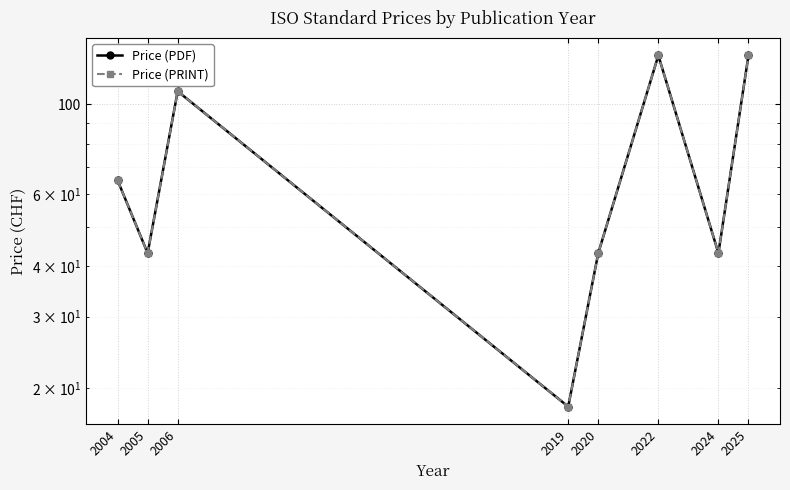

Does the chart display data point markers on the line(s)?

Yes